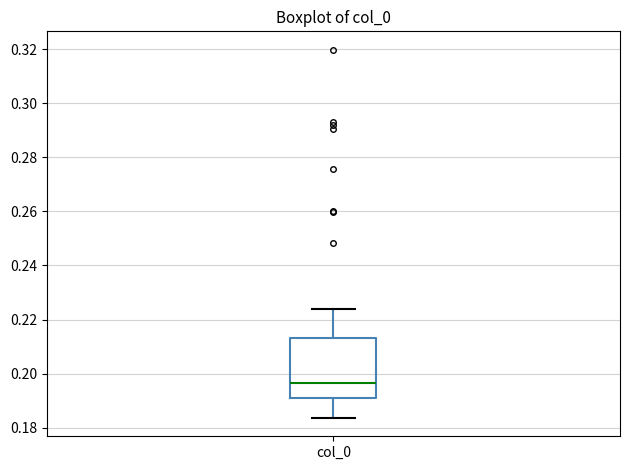

Read this box plot against the y-axis: the position of the median line, the range covered by the box, and the ends of both whiskers. The values are not printed on the chart, so give them approximately, as read against the axis.

median 0.196, box 0.192 to 0.214, whiskers 0.184 to 0.224